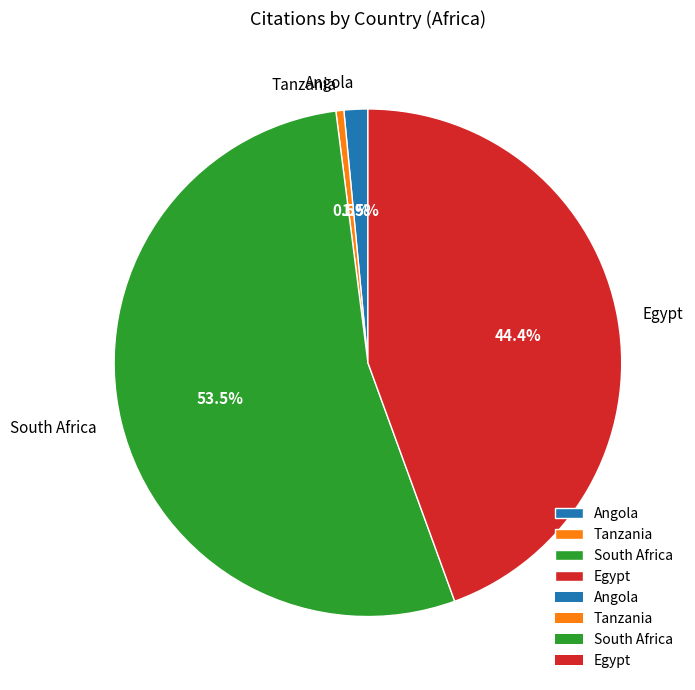

Is South Africa the majority of the pie?

Yes